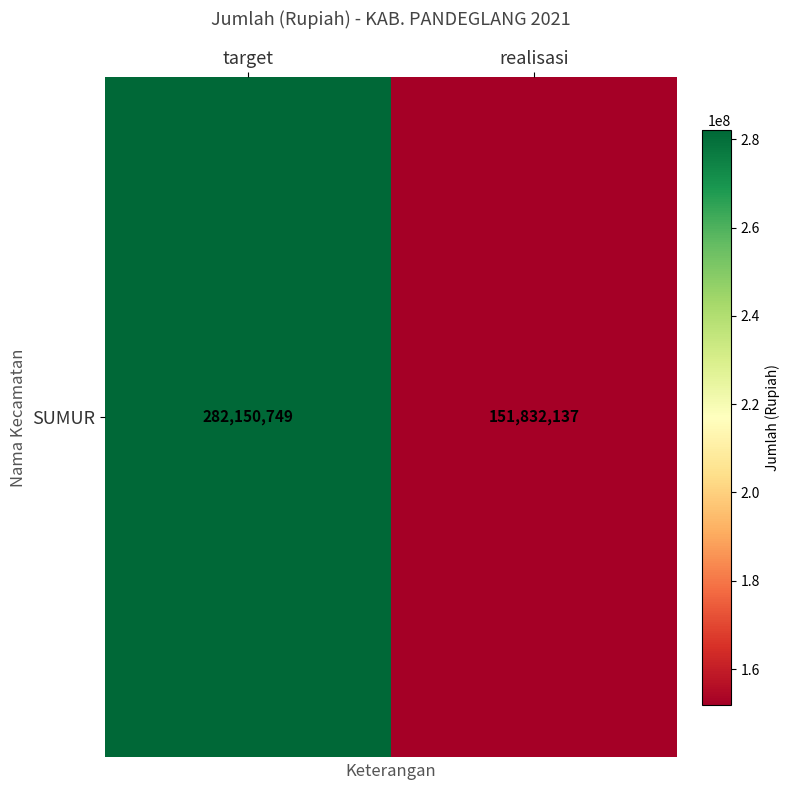

What is the difference between the values at realisasi and target?

130318612